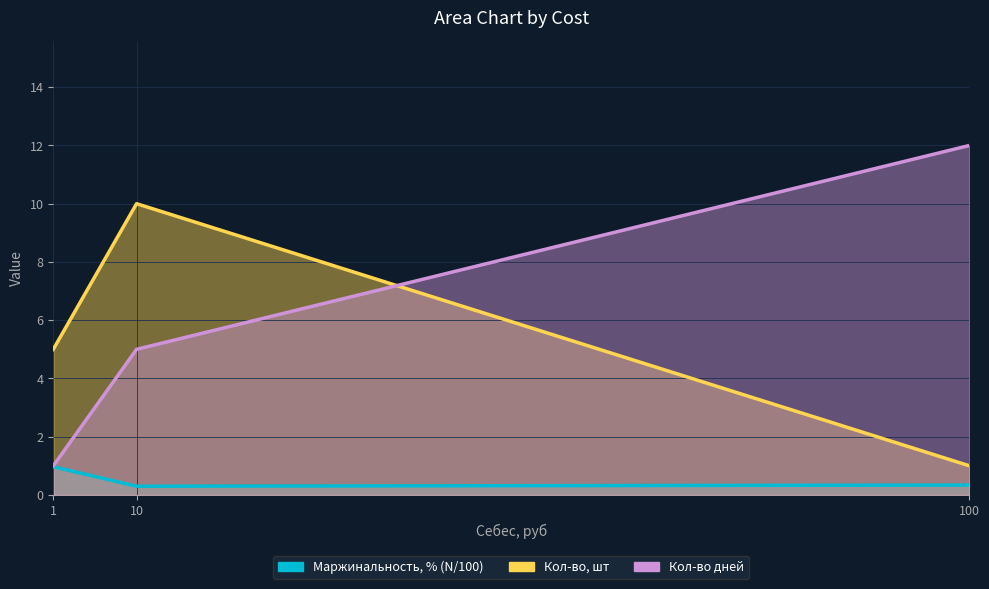

Rank the series by their maximum value, from highest to lowest.

Кол-во дней, Кол-во, шт, Маржинальность, % (N/100)